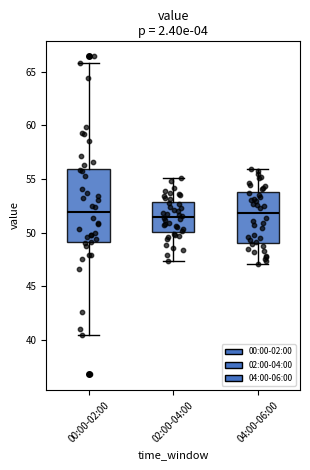

Where is the lower edge of the box for 04:00-06:00 on the y-axis? The values are not printed on the chart, so give them approximately, as read against the axis.

49.0